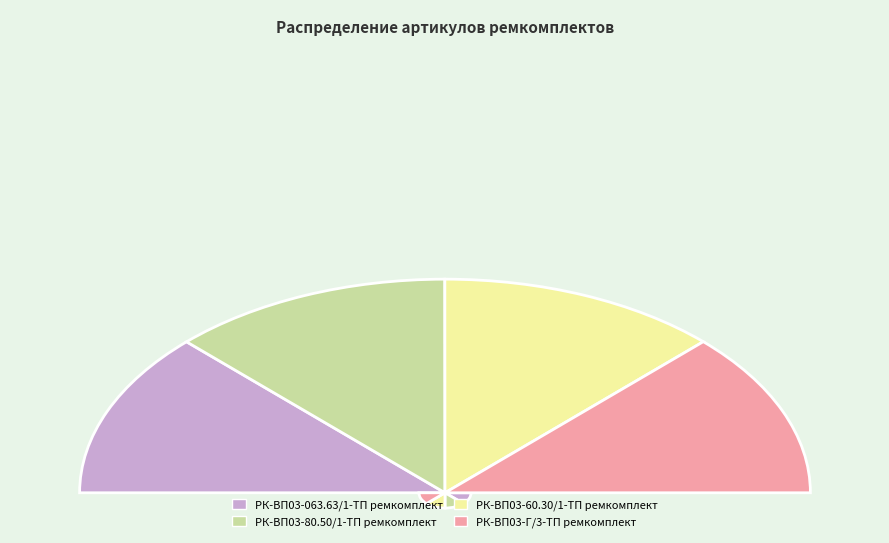

Rank the categories by value from highest to lowest.

РК-ВП03-Г/3-ТП ремкомплект, РК-ВП03-60.30/1-ТП ремкомплект, РК-ВП03-80.50/1-ТП ремкомплект, РК-ВП03-063.63/1-ТП ремкомплект